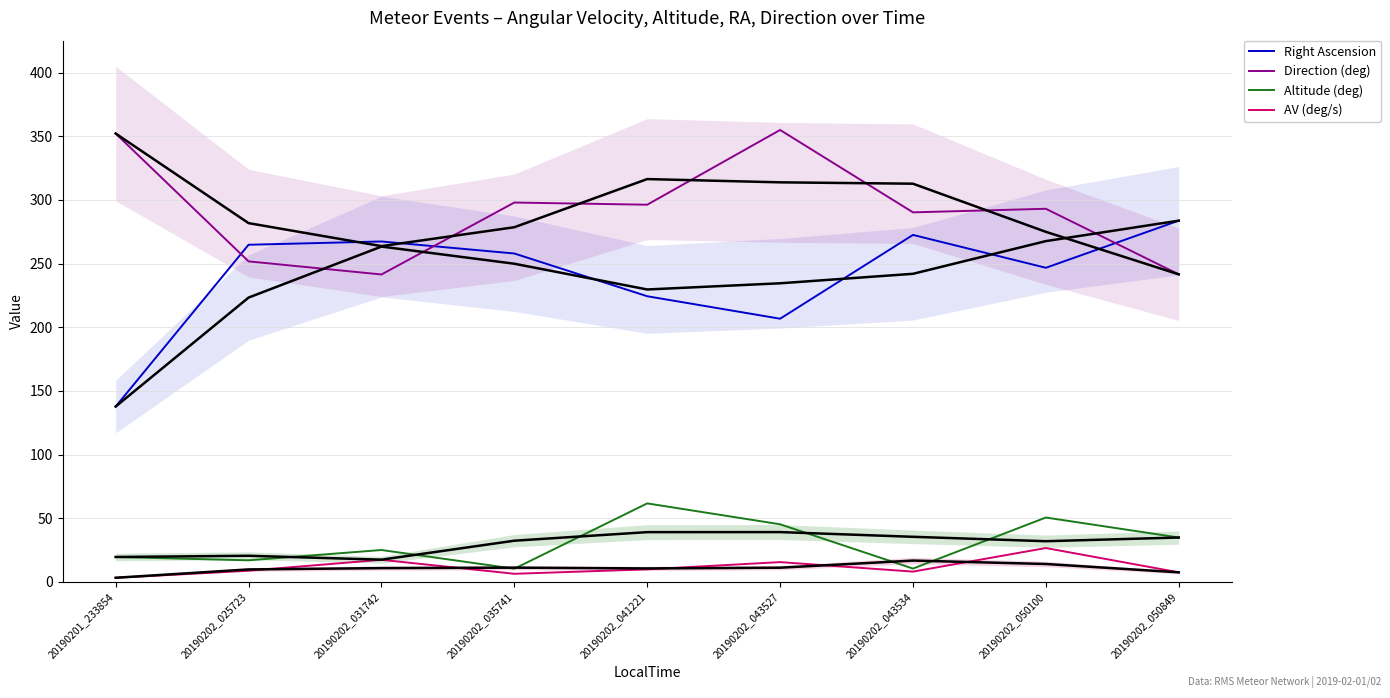

At 20190202_050849, list the series in order from smallest to largest.

AV (deg/s), Altitude (deg), Direction (deg), Right Ascension